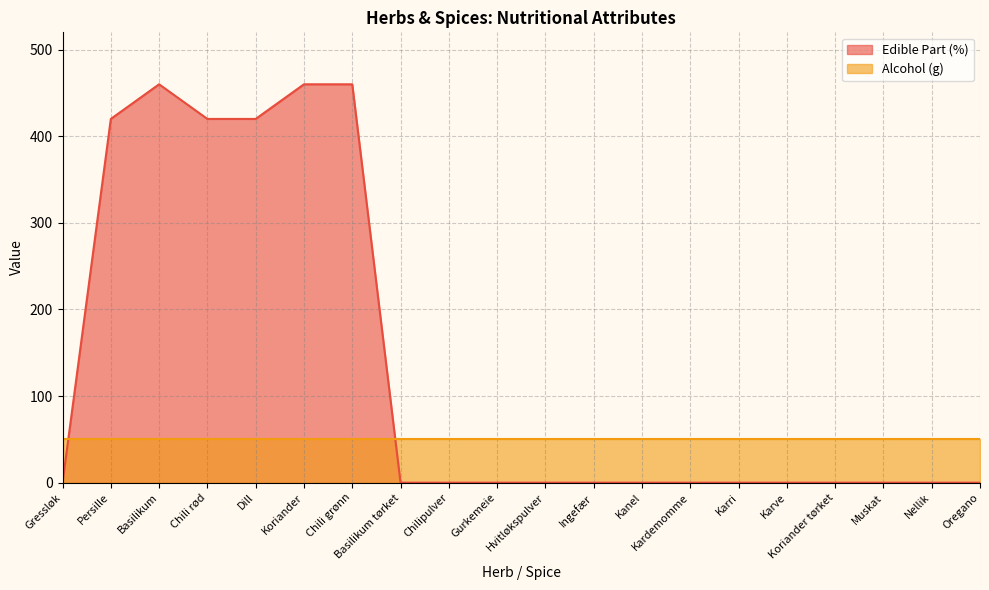

Count the number of categories in the chart.

20